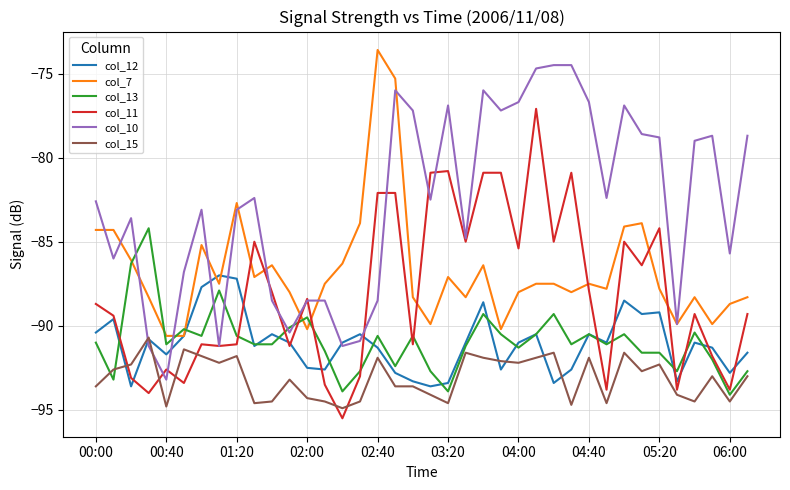

What is the highest value of the col_11 series?

-77.1